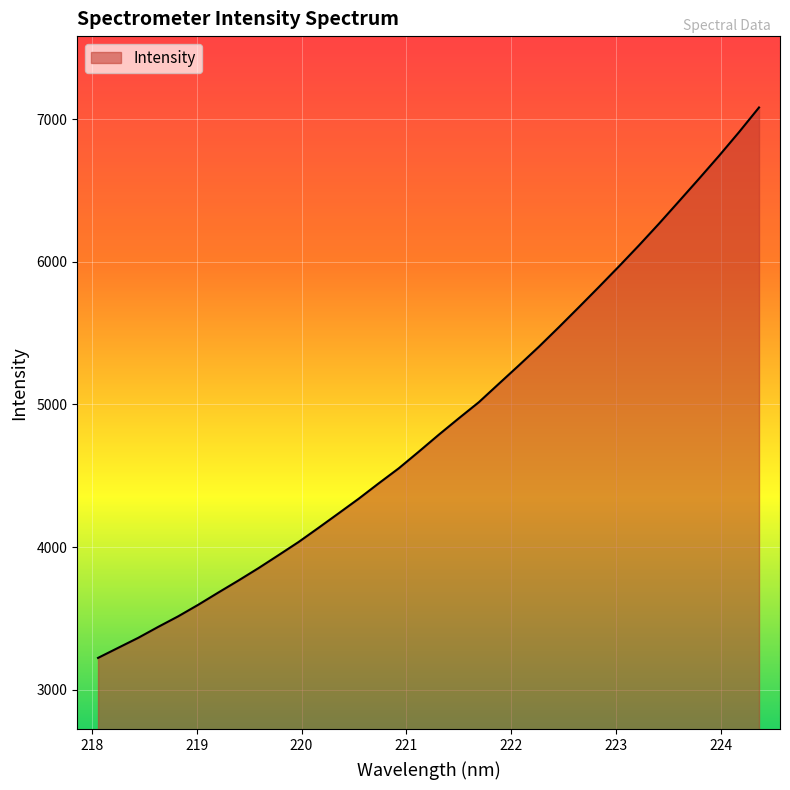

How many lines are shown in the chart?

1